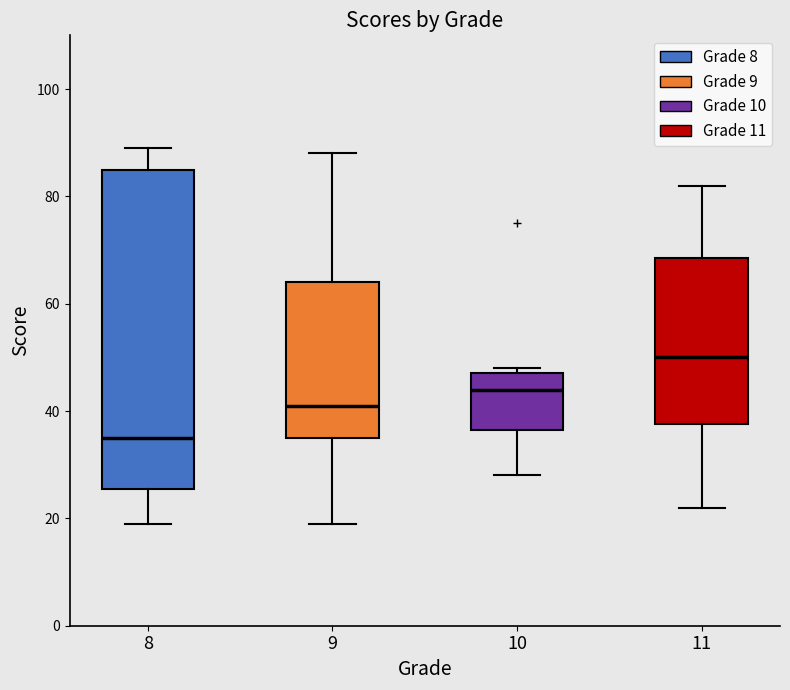

Comparing the boxes themselves (not the whiskers), which one is the tallest?

8